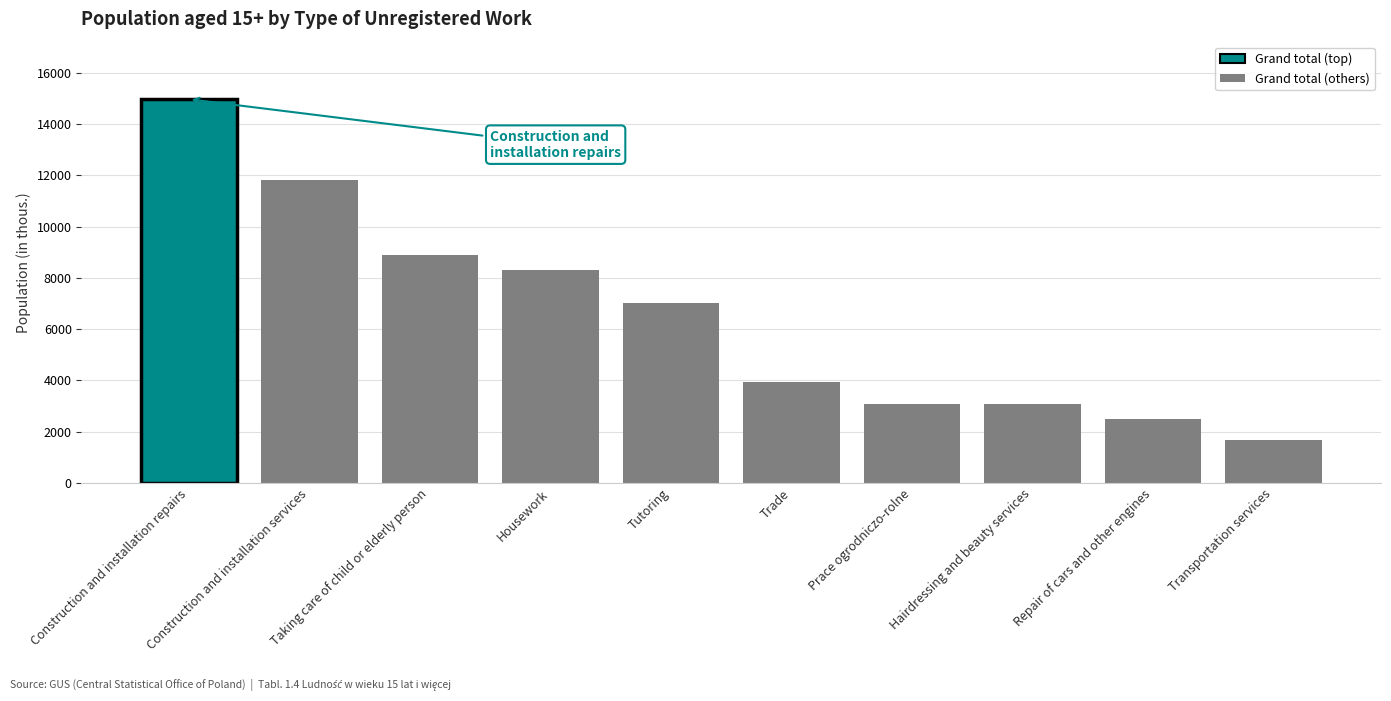

What is the sum of the values at Tutoring and Housework?

15348